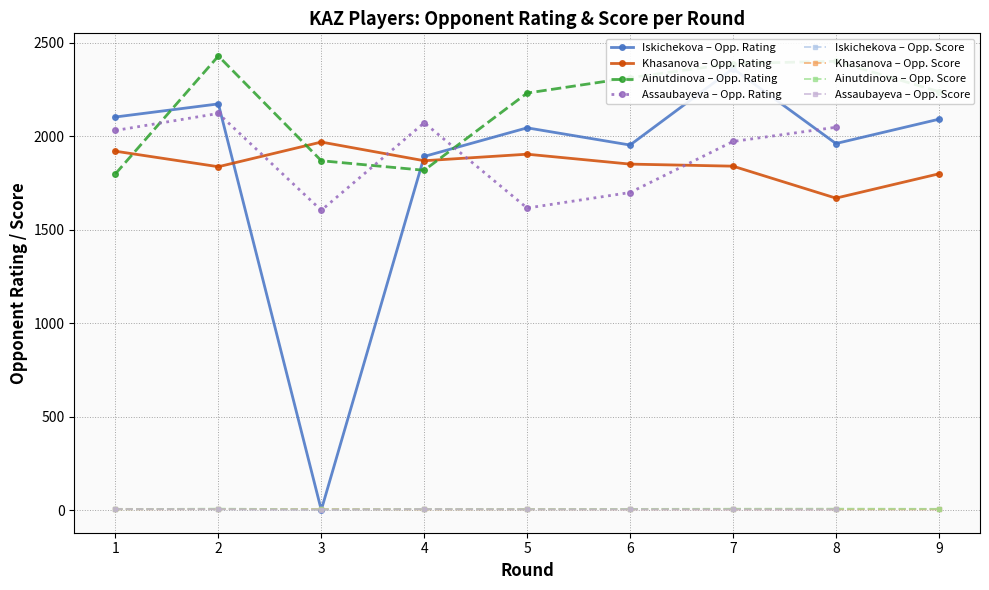

Is the value of Opponent Rating at 3 greater than the value of Opponent Score at 7?

No